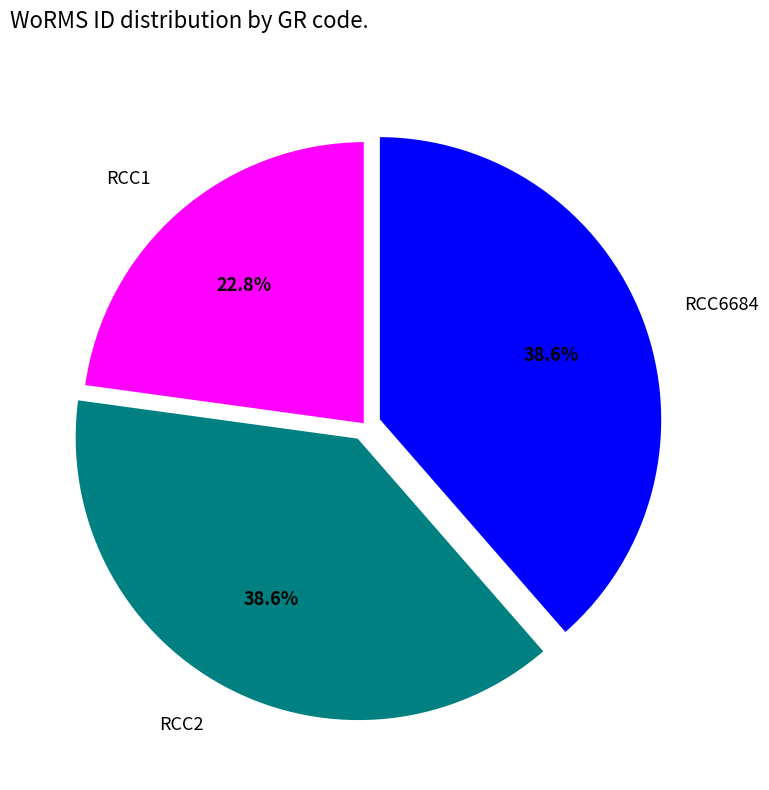

Is it true that RCC2 is 33% of the pie?

False